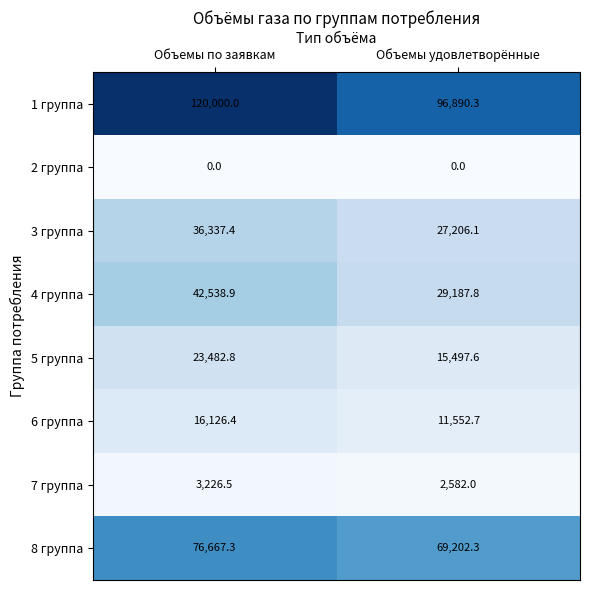

At which label is 6 группа closest to 13839?

Объемы удовлетворённые